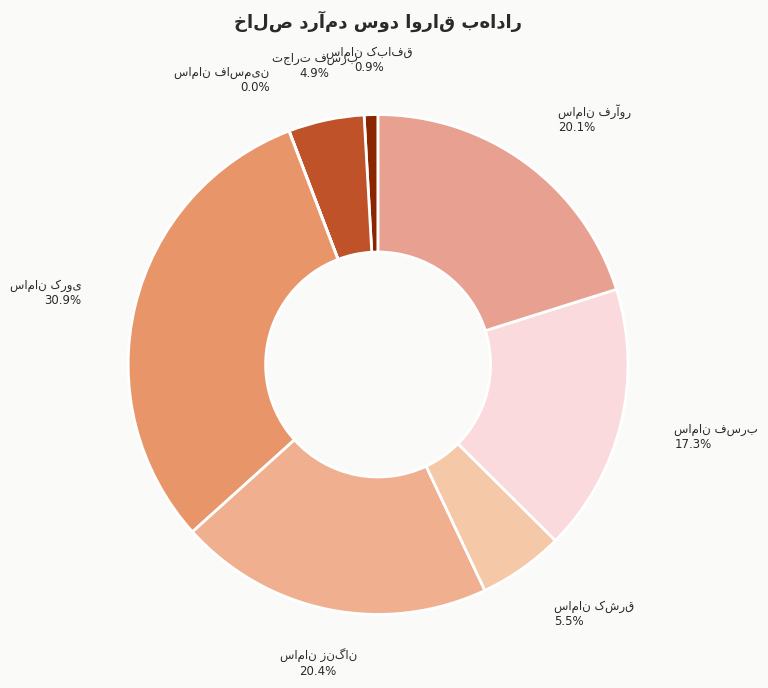

Is there any slice that represents more than half of the pie?

No